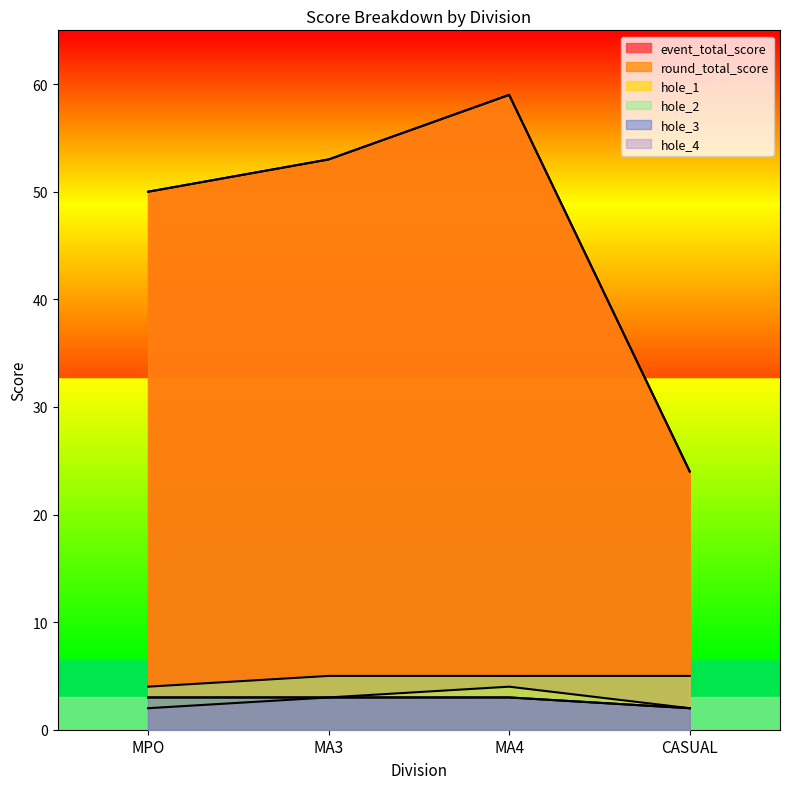

Which series has the largest total across all categories?

event_total_score